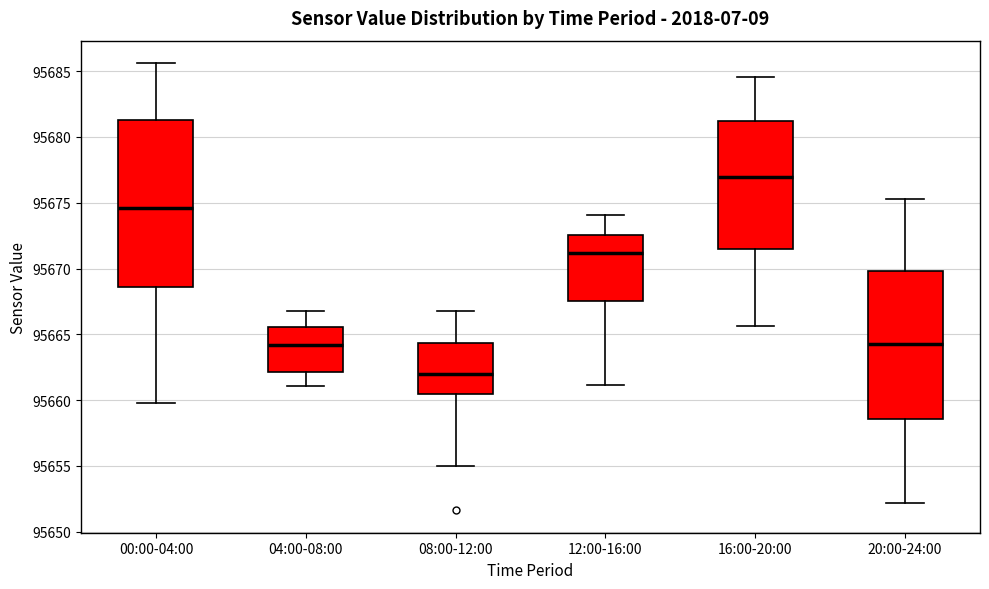

Which box is the tallest, from its lower edge to its upper edge?

00:00-04:00